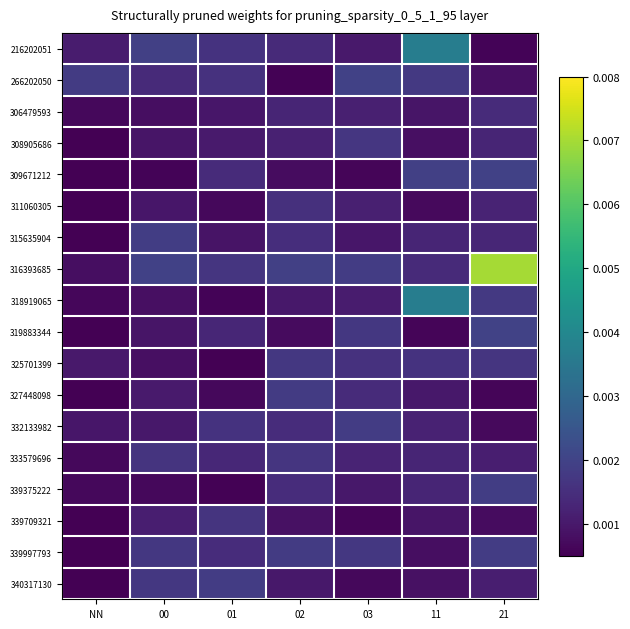

Which series changed the most between NN and 01?

340317130